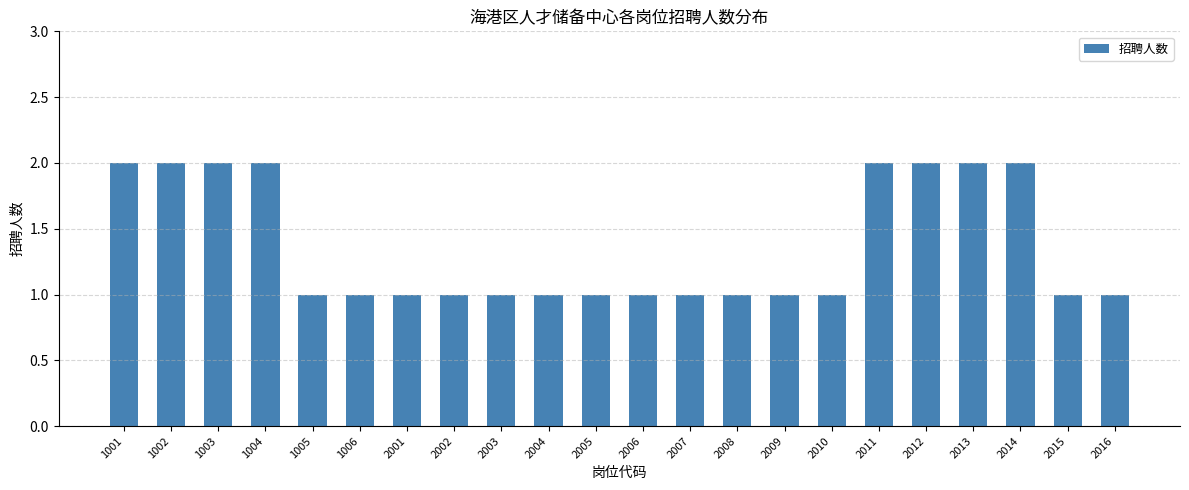

Reading left to right, list all the values displayed in this chart.

2	2	2	2	1	1	1	1	1	1	1	1	1	1	1	1	2	2	2	2	1	1